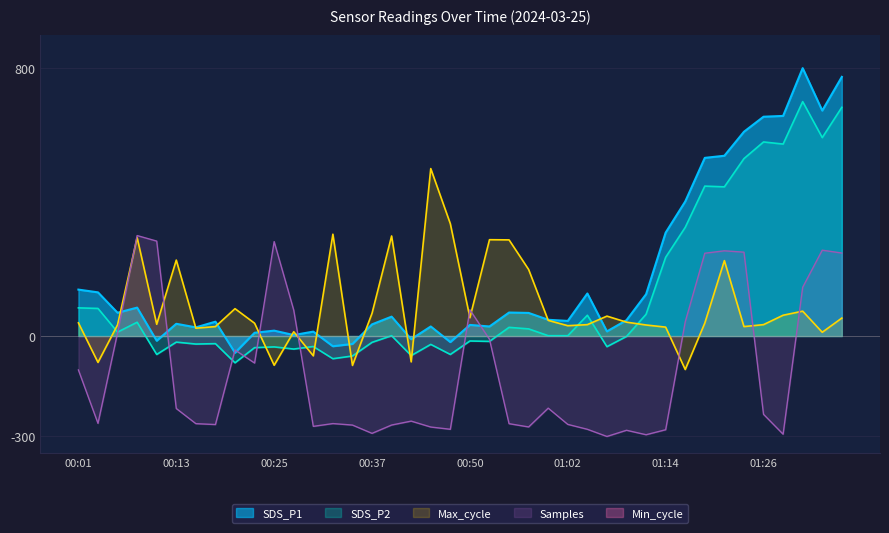

Rank the series at 01:21 from lowest to highest value.

Max_cycle, Samples, SDS_P2, SDS_P1